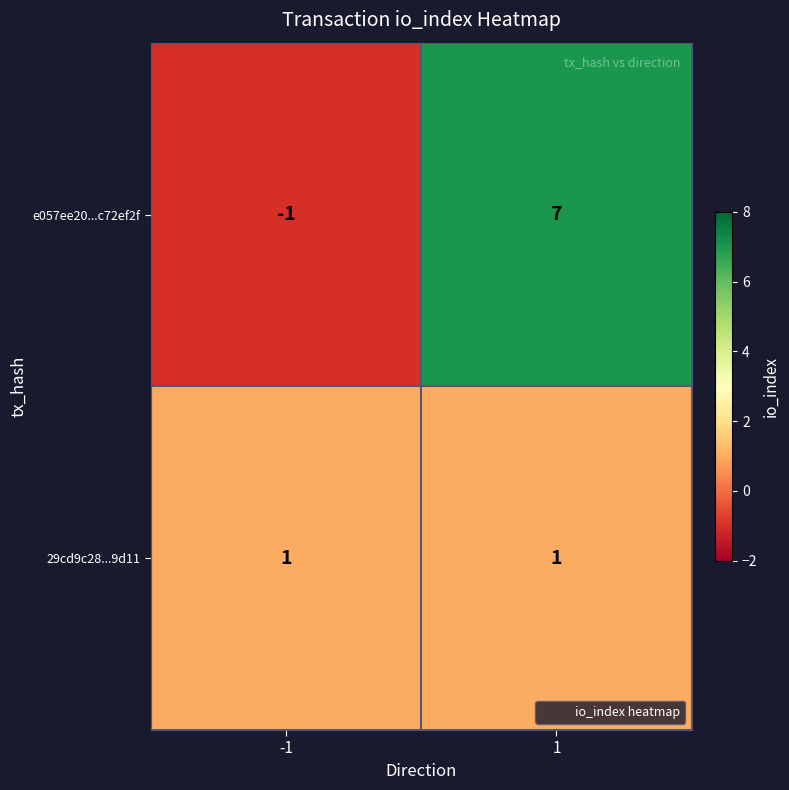

Rank the series by their maximum value, from lowest to highest.

29cd9c28...9d11, e057ee20...c72ef2f